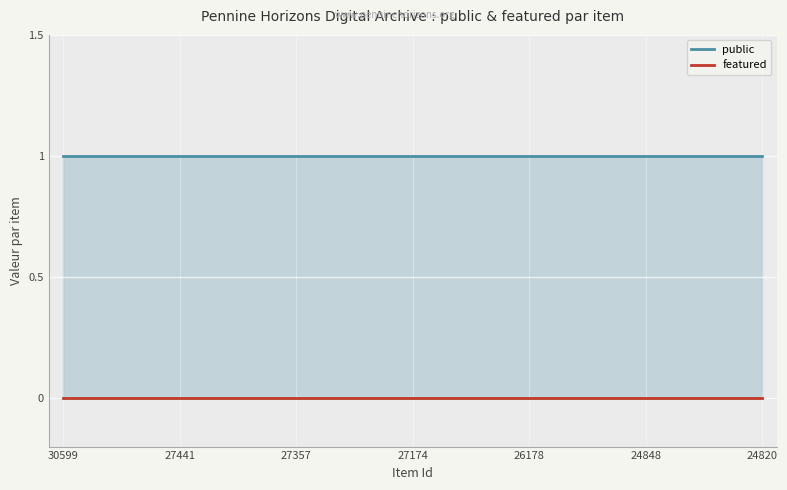

What are all the series names shown in the legend?

public, featured